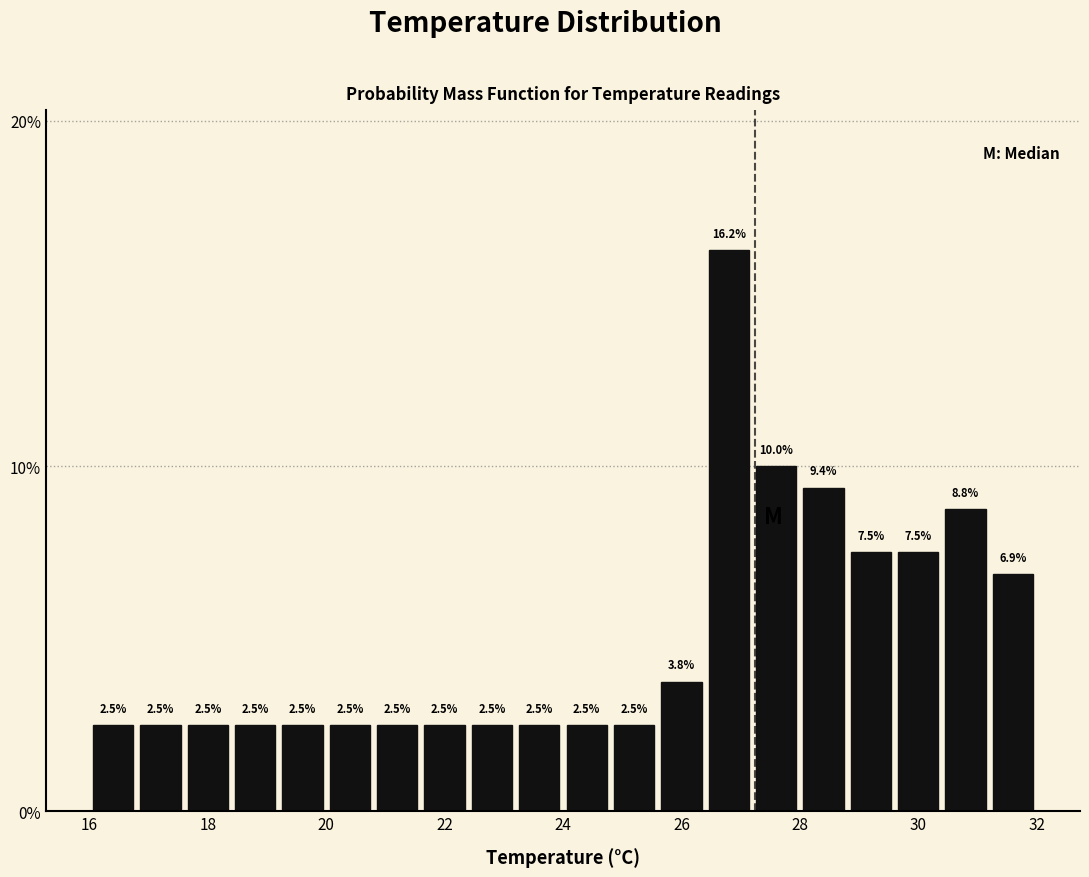

How tall is the bar that spans 22.4 to 23.2 on the x-axis?

2.5